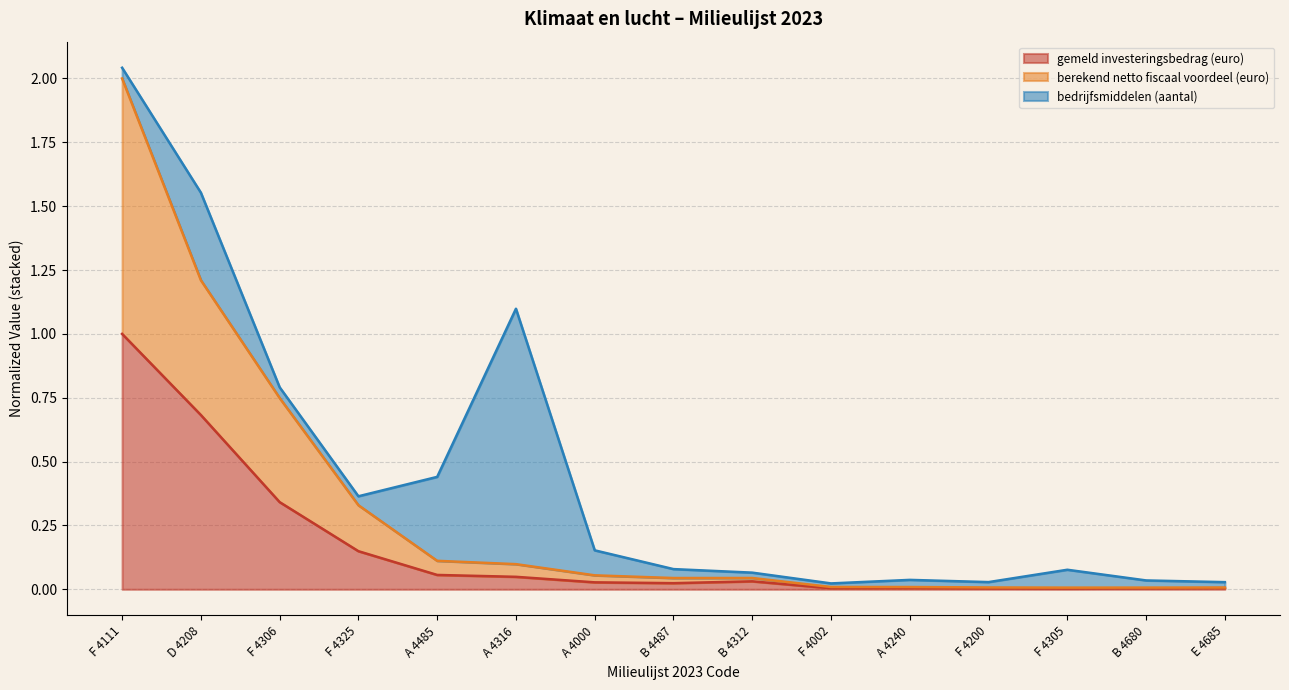

What position from the right is F 4002?

6